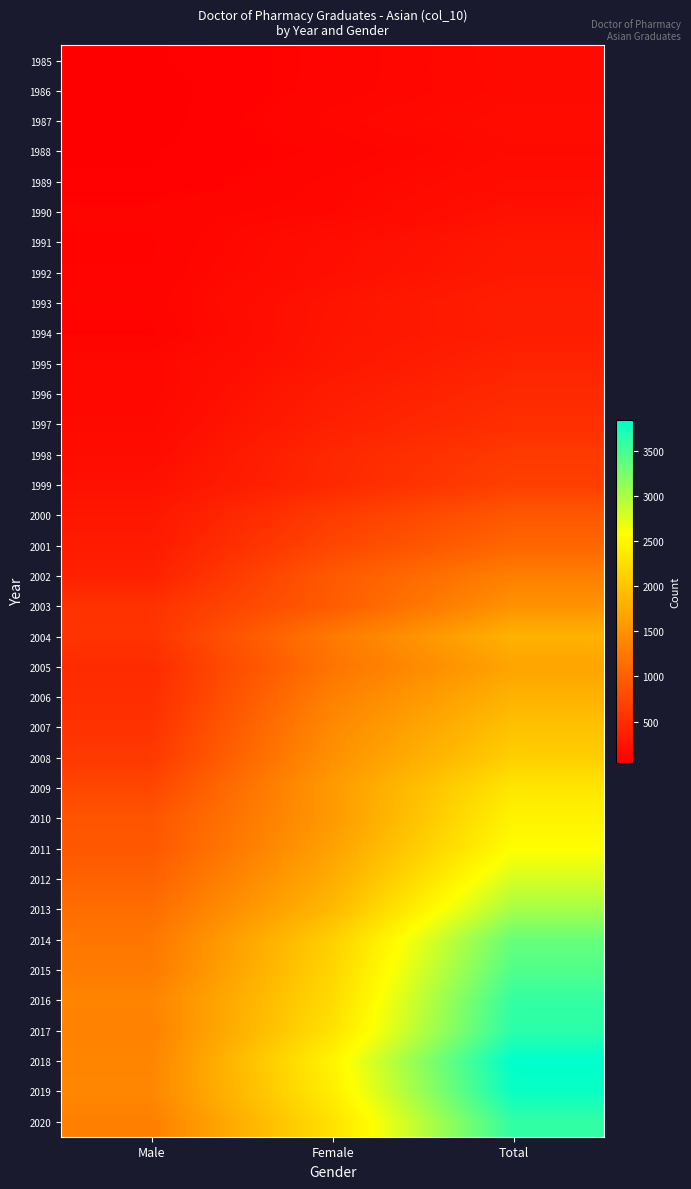

Which series changed the most between Male and Female?

2018